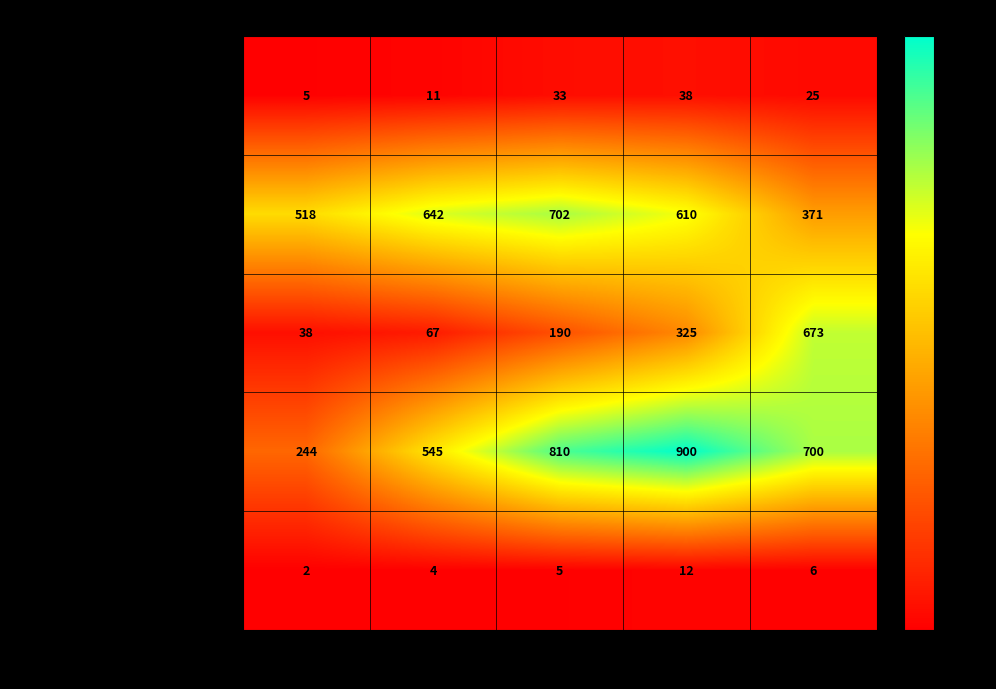

Which series changed the most between 2 and 1?

BLACK